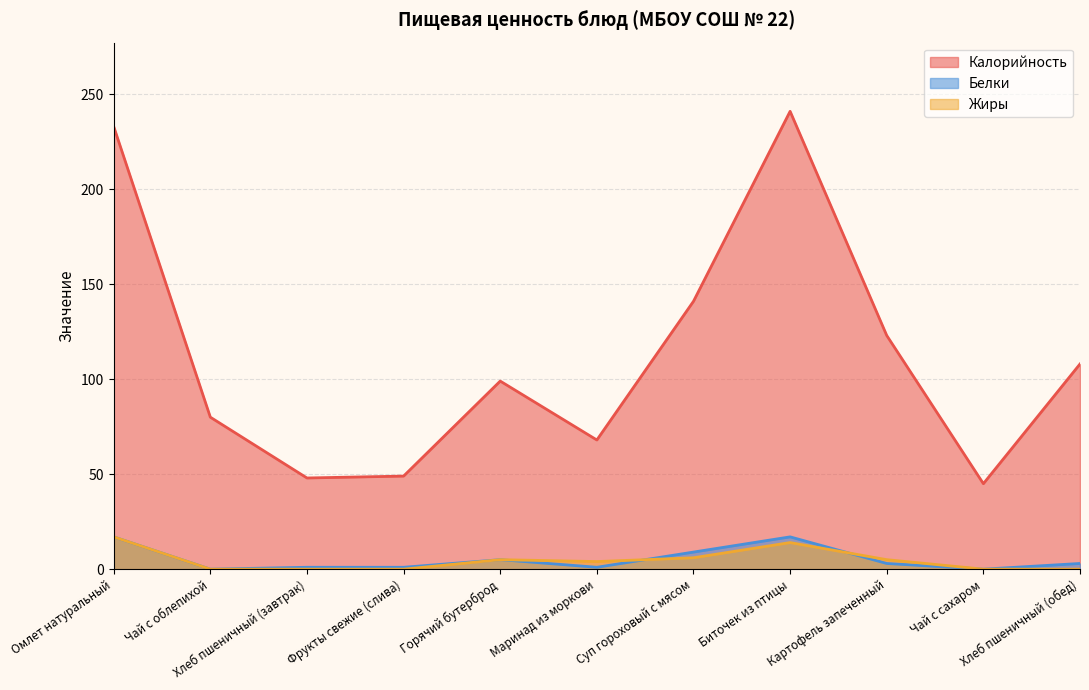

The value of Калорийность at Биточек из птицы is 241. True or false?

True